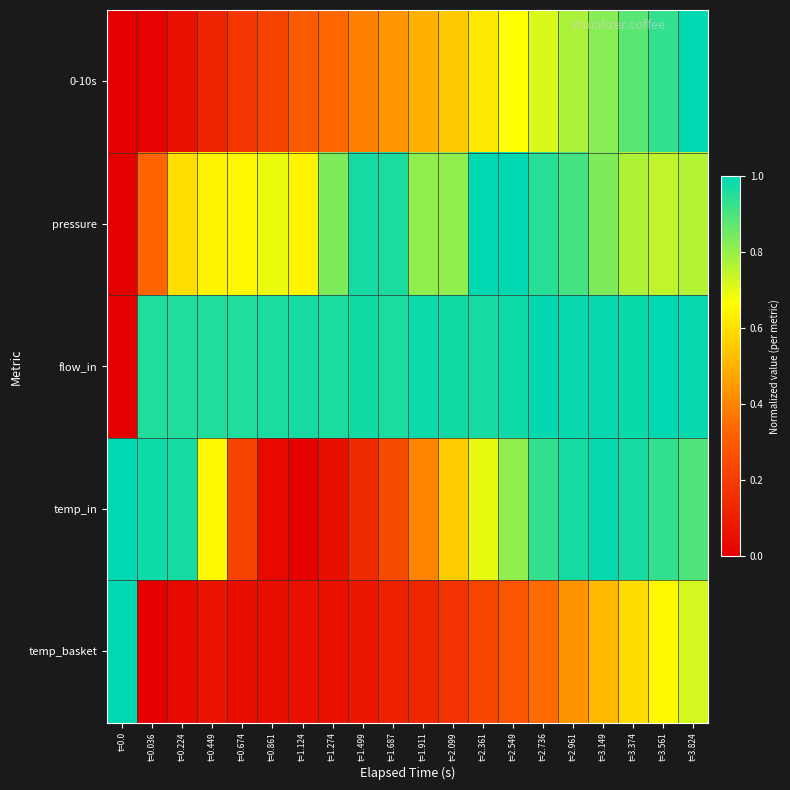

At t=1.124, list the series in order from smallest to largest.

temp_in, temp_basket, 0-10s, pressure, flow_in